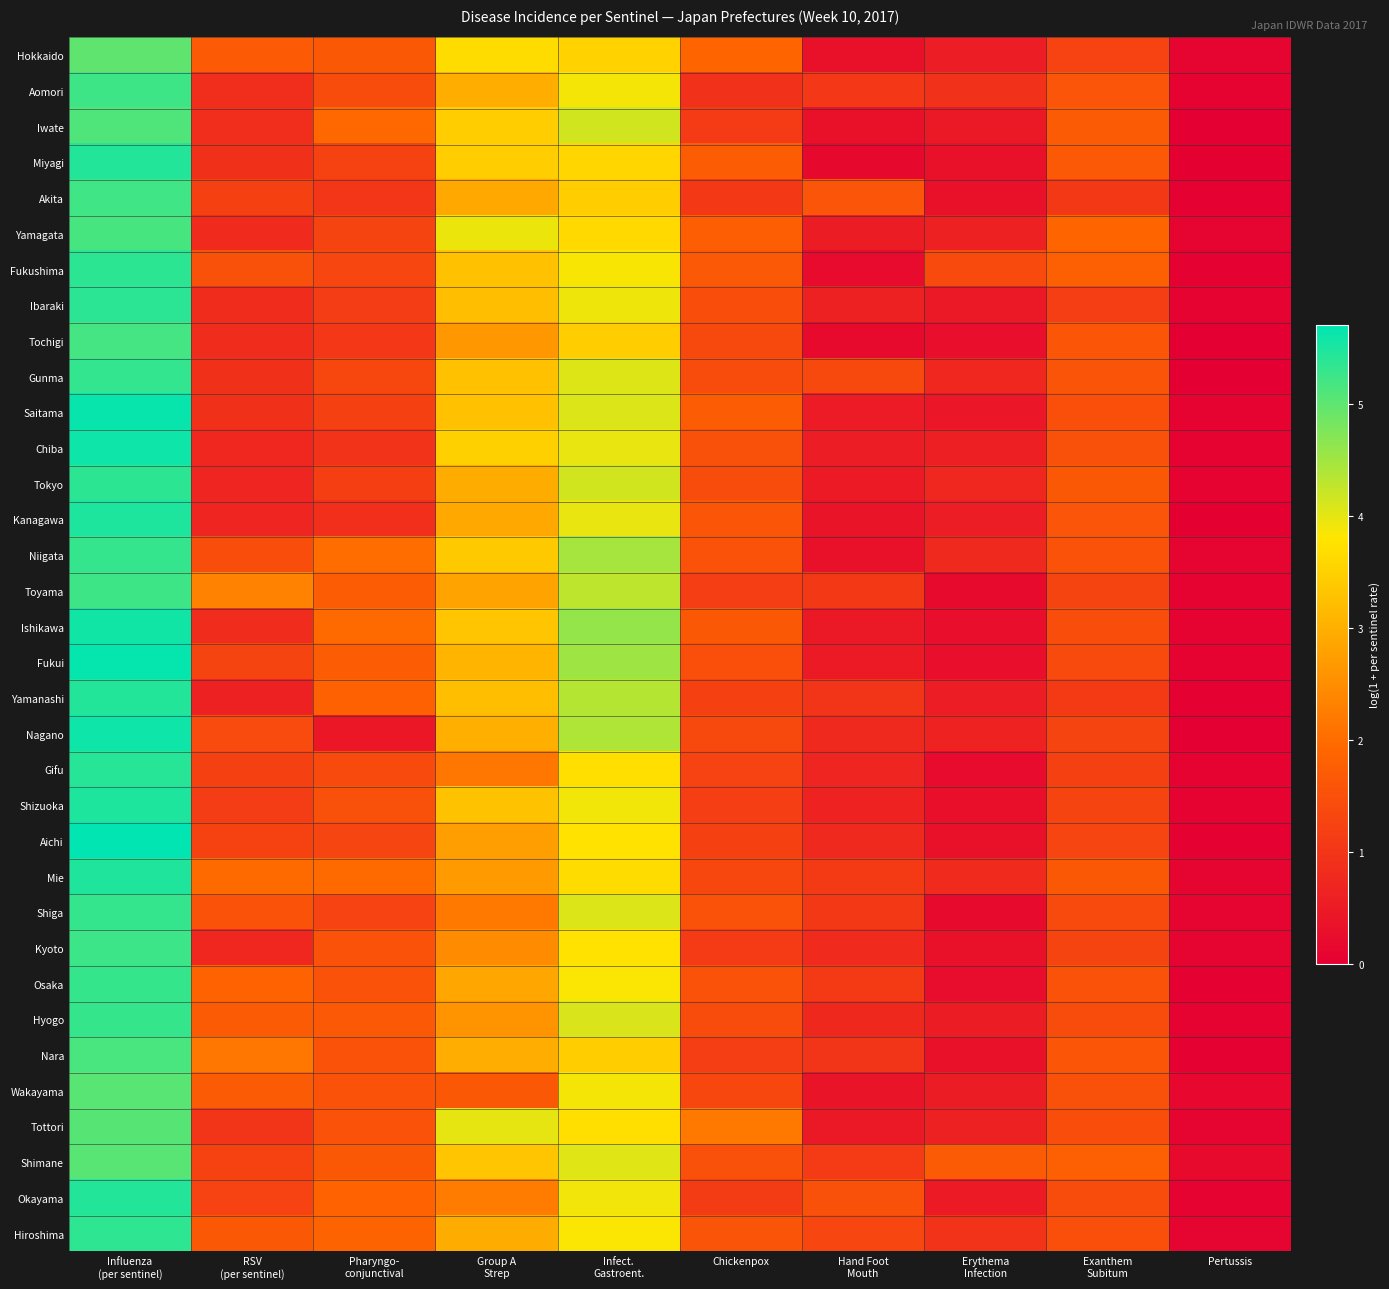

Between Pharyngo-
conjunctival and Pertussis, which is larger?

Pharyngo-
conjunctival